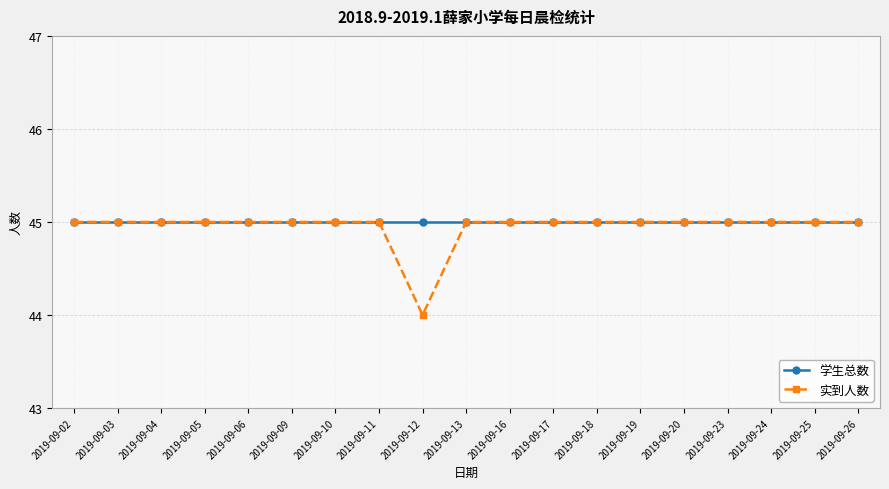

What is the difference between the maximum and minimum values in the 实到人数 series?

1